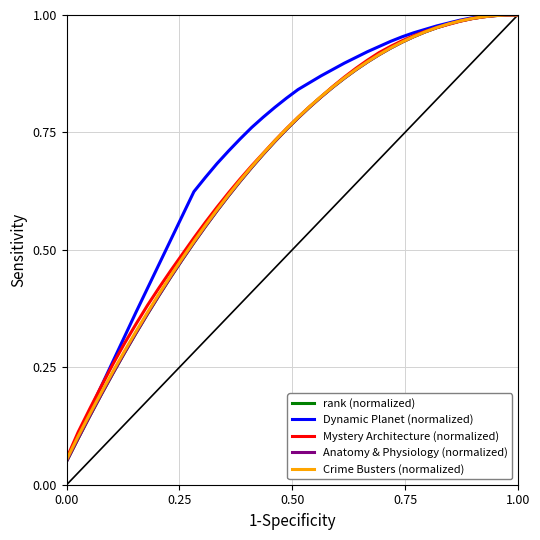

Is this an area chart (filled region under the line)?

No